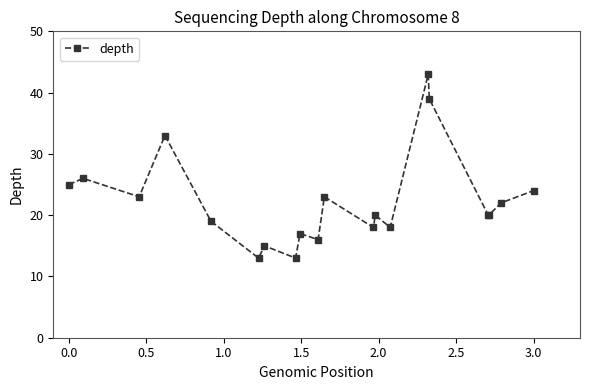

True or false: there are more than 2 points higher than both neighbors.

True